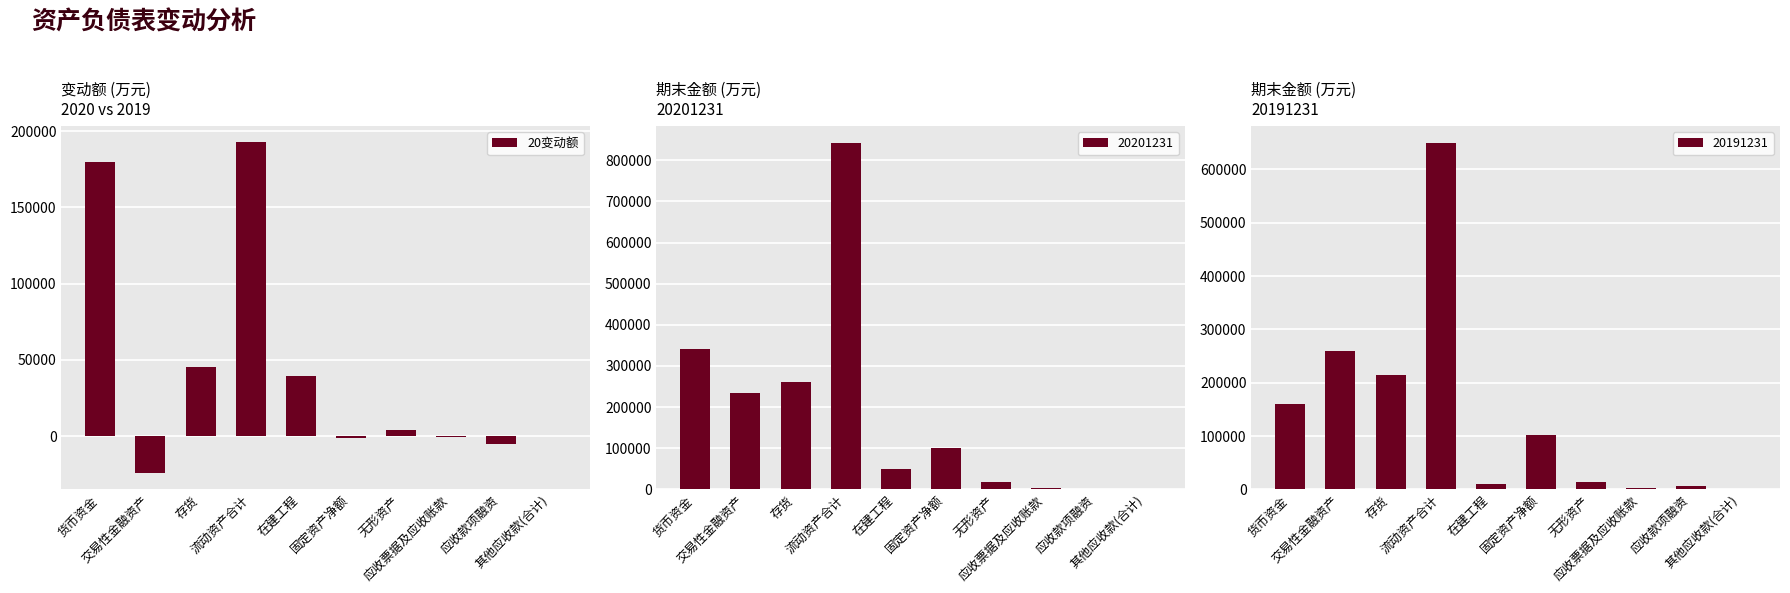

Count the number of values greater than 4256.

5